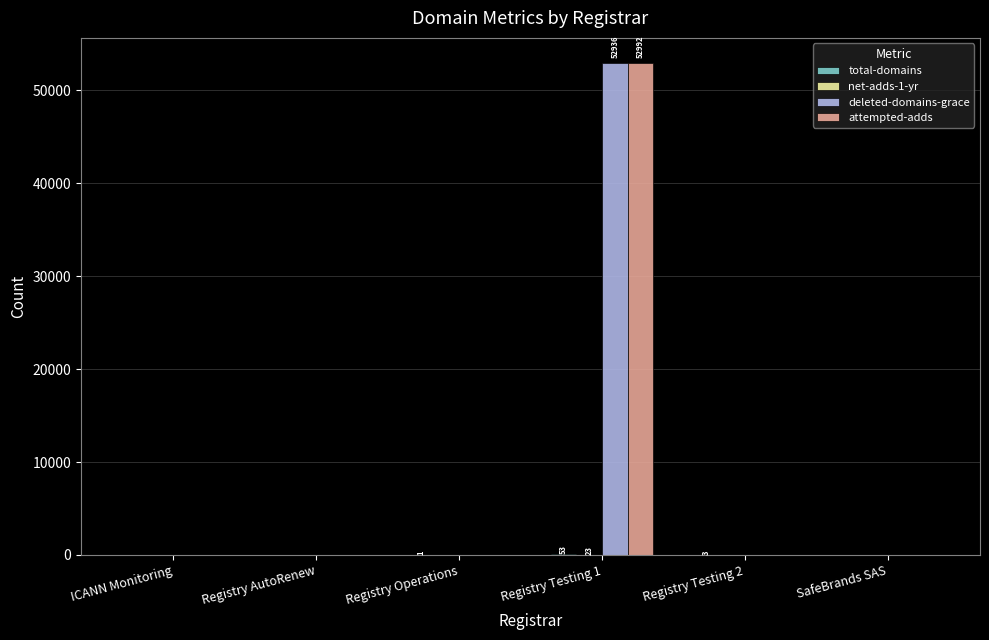

Which category has the highest value across all series?

Registry Testing 1